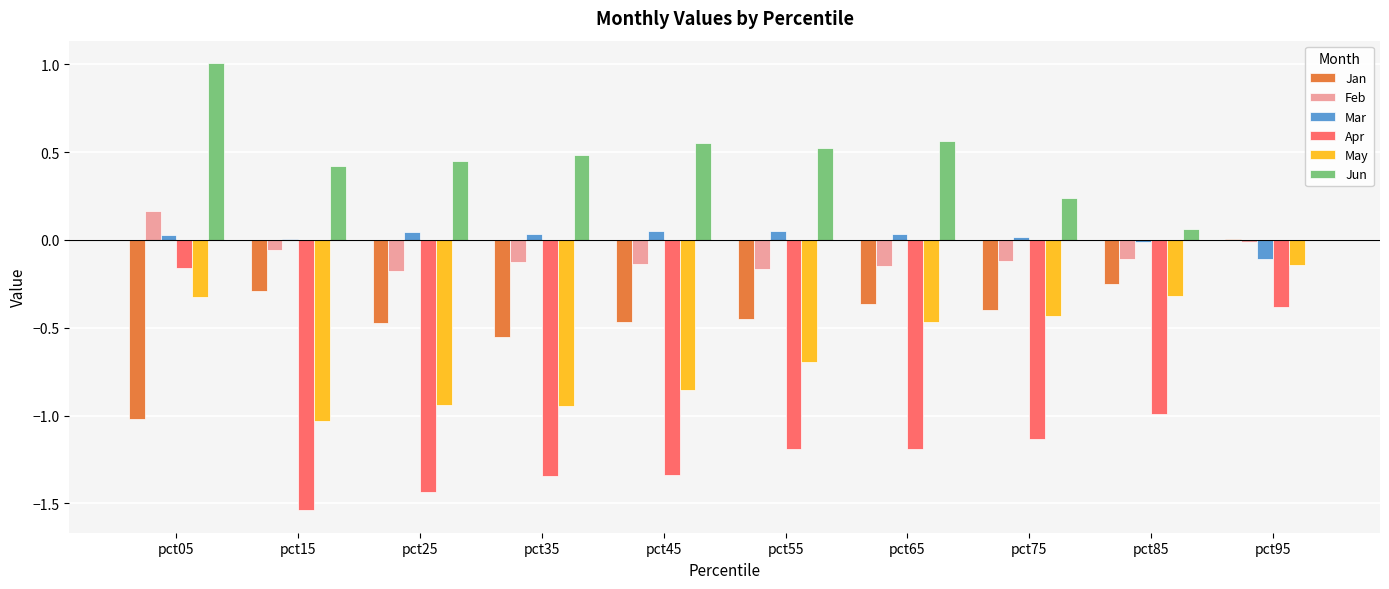

At which category is the sum across all series the highest?

pct05